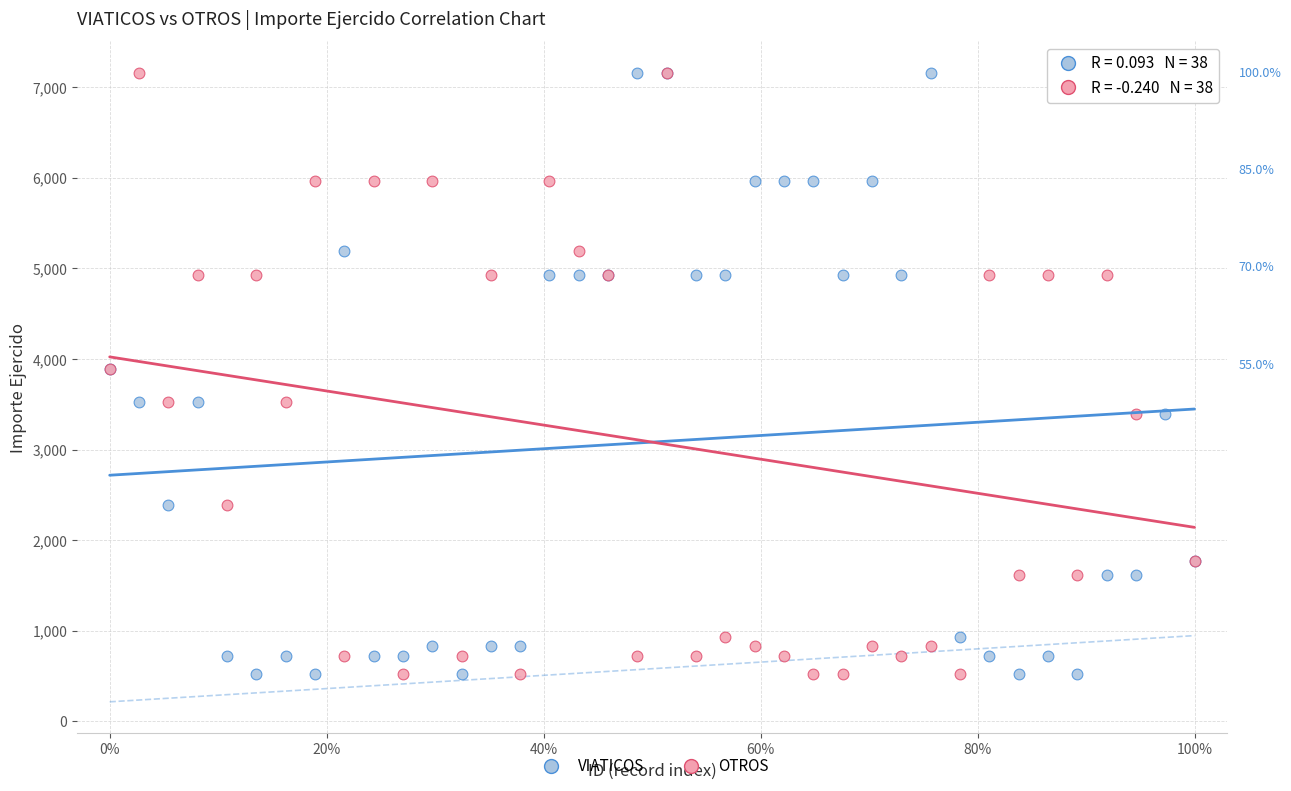

What are all the series names shown in the legend?

VIATICOS, OTROS